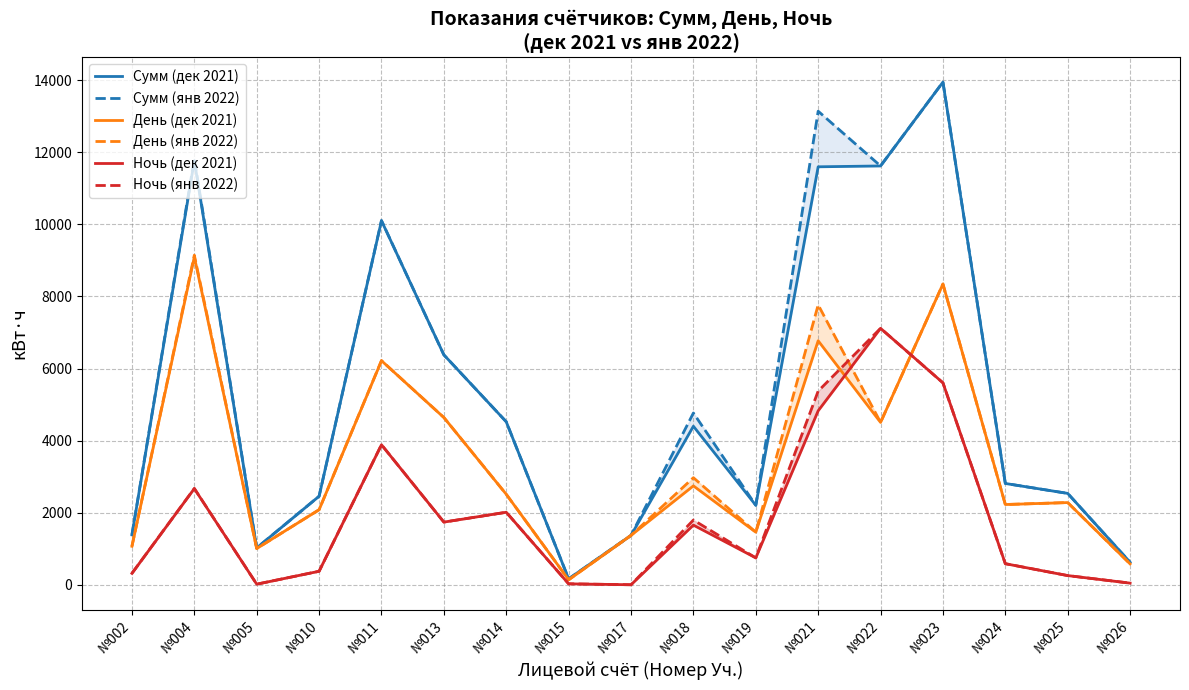

Which series has the widest spread of values?

Сумм (дек 2021)